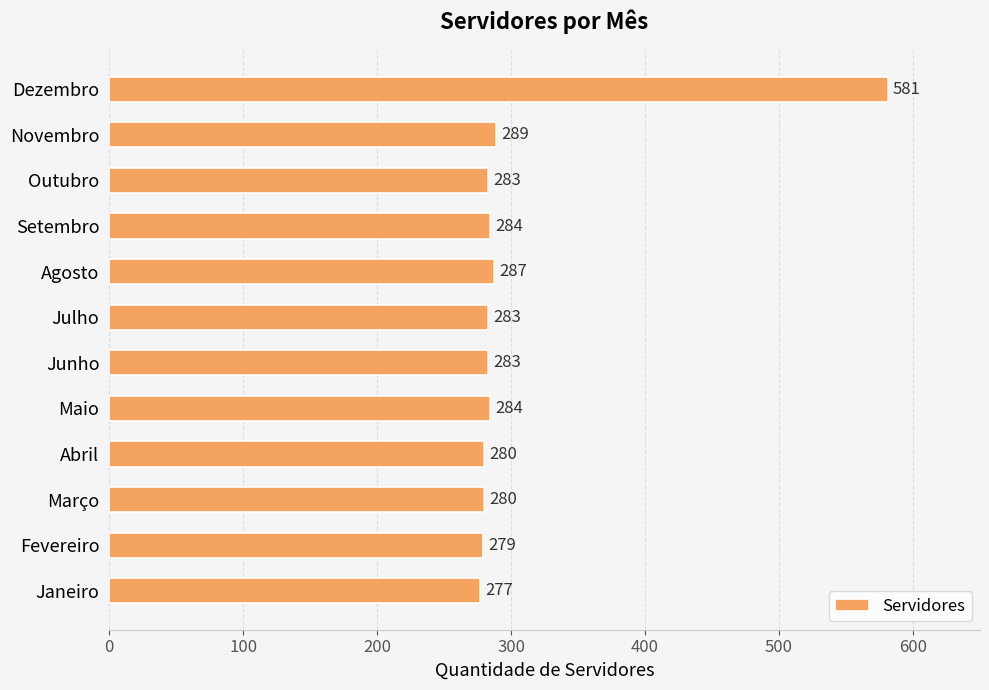

What is the difference between the maximum and second lowest values?

302